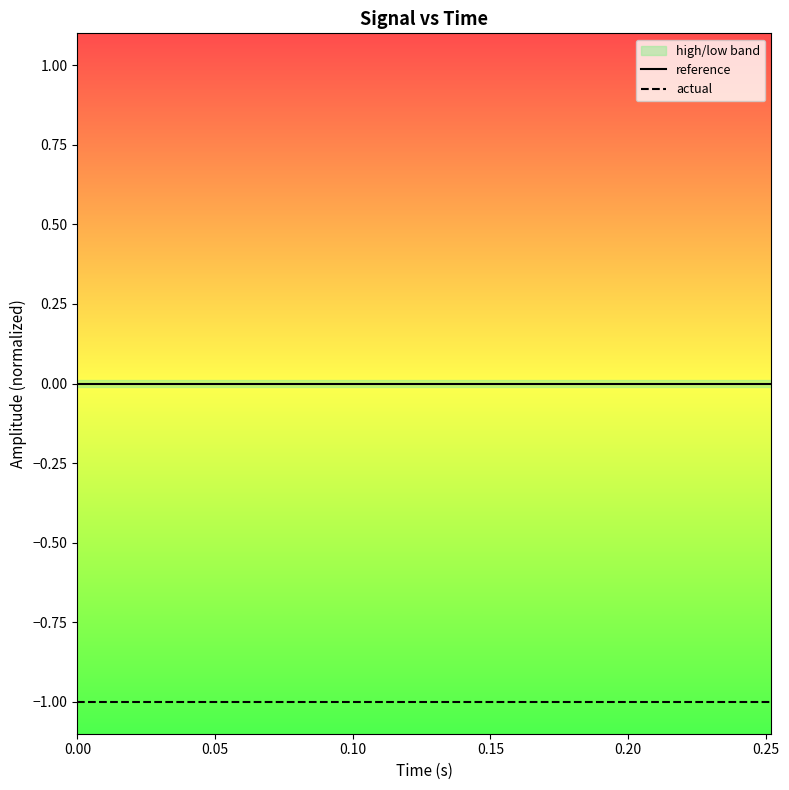

Rank the series by their average value, from highest to lowest.

reference, actual